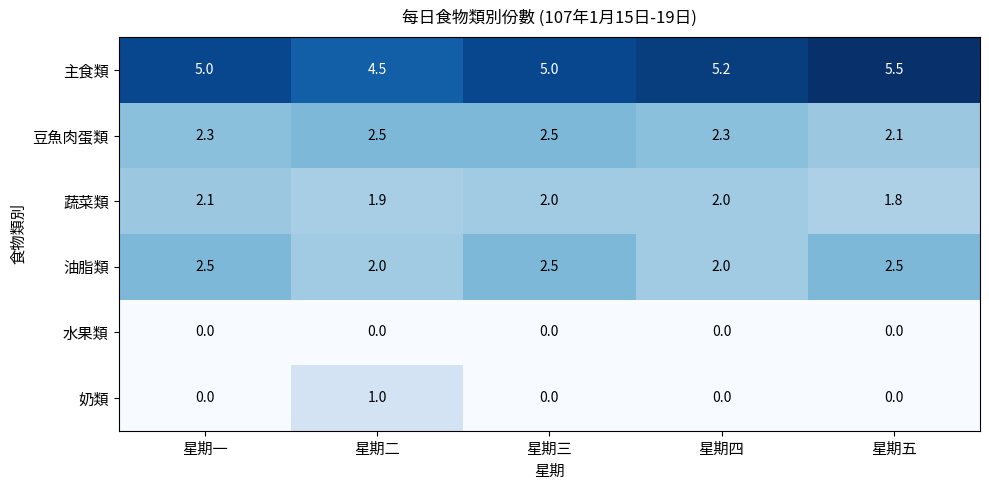

What is the greatest value displayed?

5.5